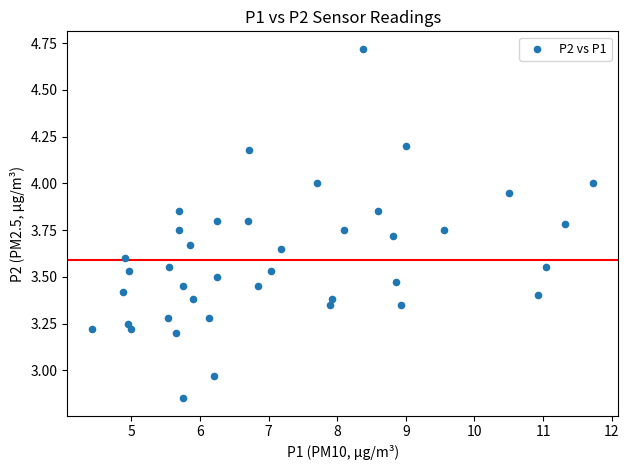

What is the range of X values (max minus min)?

7.3